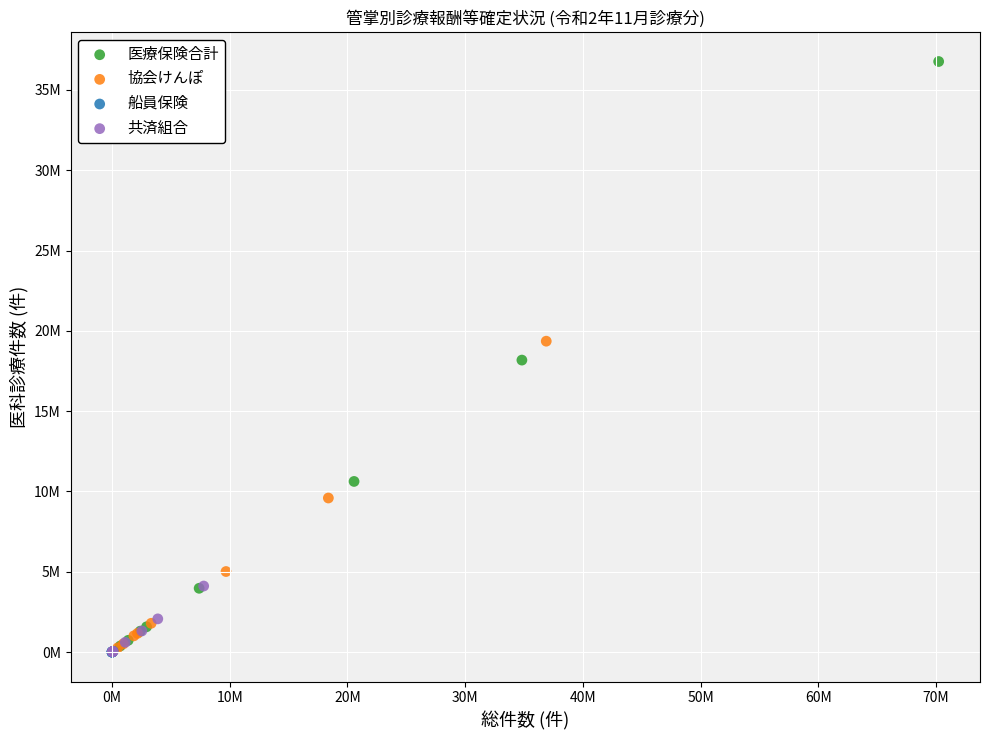

What are all the series names shown in the legend?

医療保険合計, 協会けんぽ, 船員保険, 共済組合